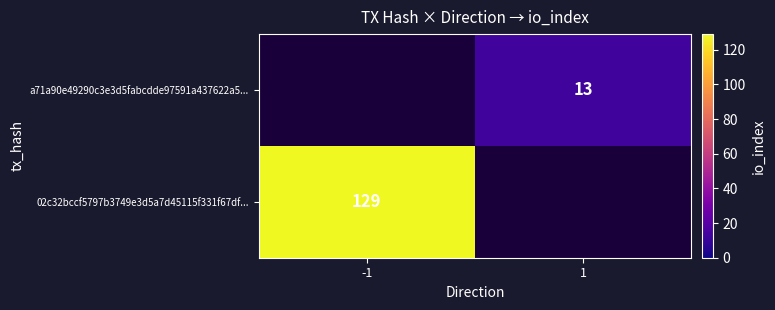

The a71a90e49290c3e3d5fabcdde97591a437622a5... series shows 23 at 1. True or false?

False